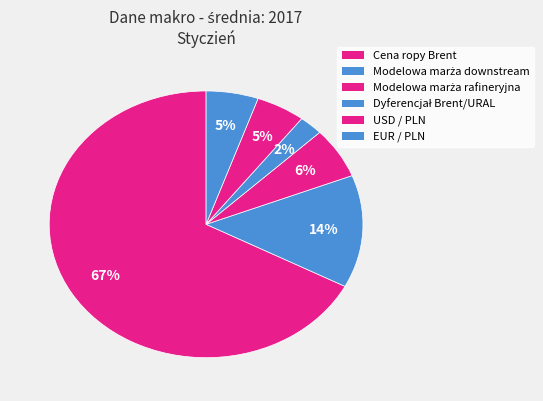

Between Dyferencjał Brent/URAL and Cena ropy Brent, which is larger?

Cena ropy Brent